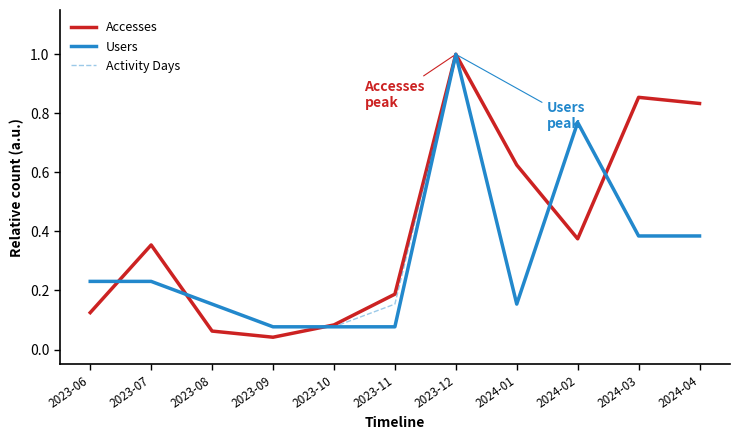

Which series has the largest total across all categories?

Accesses